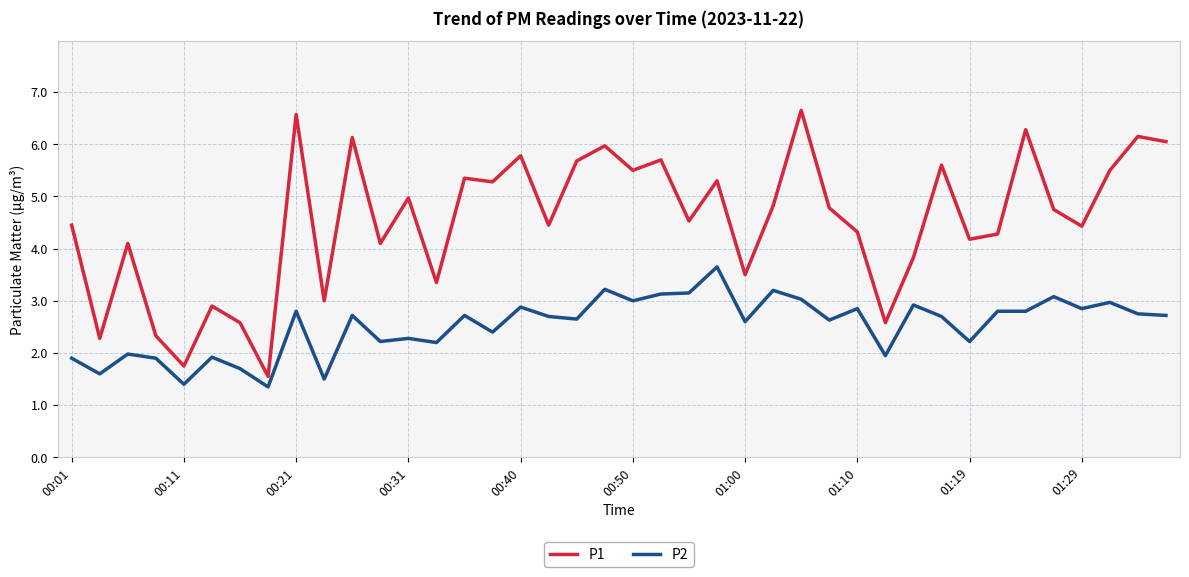

What is the smallest value displayed?

1.4